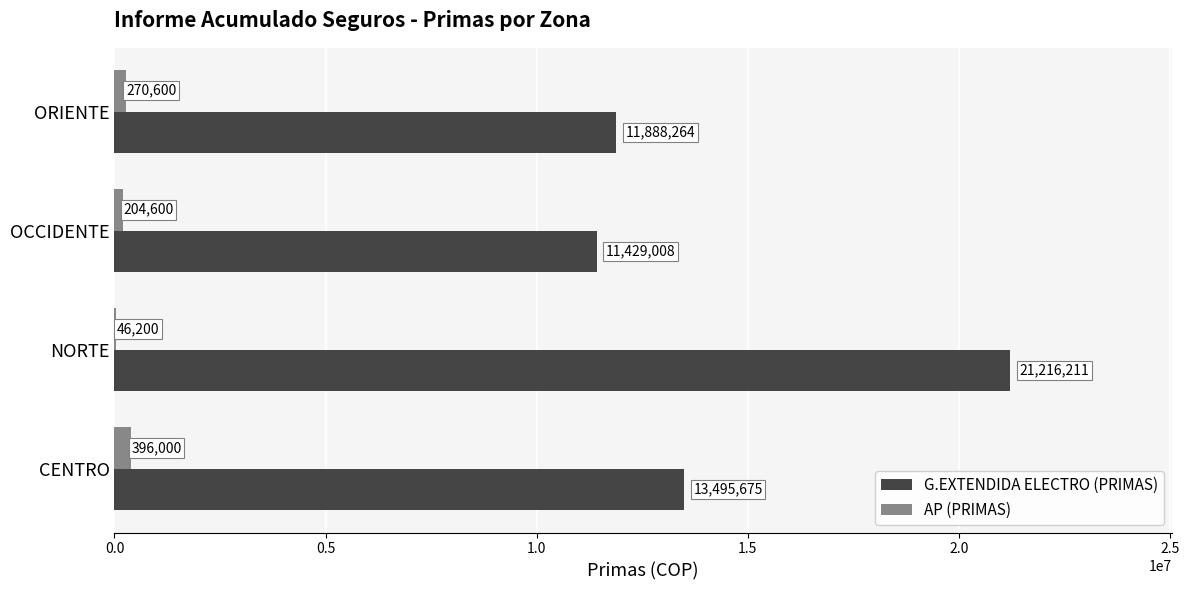

True or false: G.EXTENDIDA ELECTRO (PRIMAS) has a value of 19453122 at CENTRO.

False